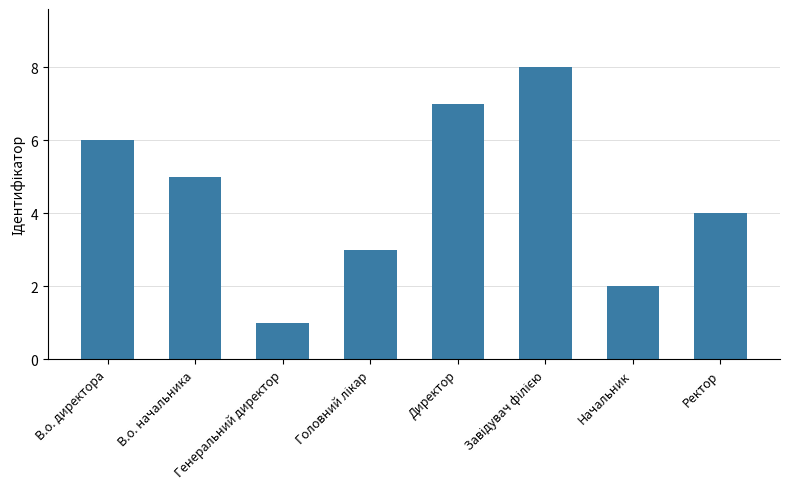

What is the sum of all values?

36